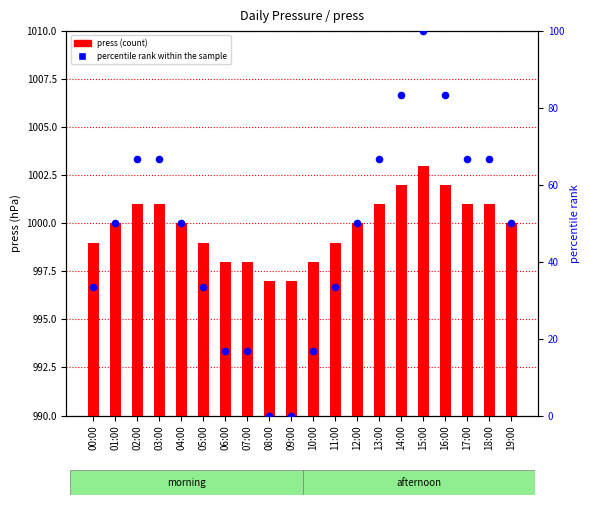

Is the value of press at 03:00 greater than the value of percentile rank within the sample at 16:00?

Yes